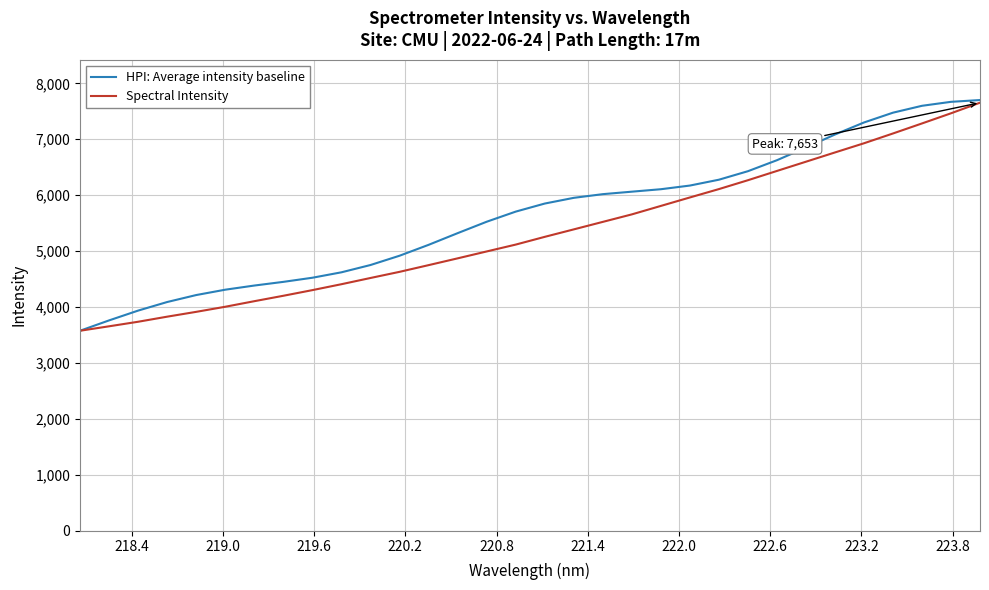

What is the highest value of the HPI: Average intensity baseline series?

7700.8